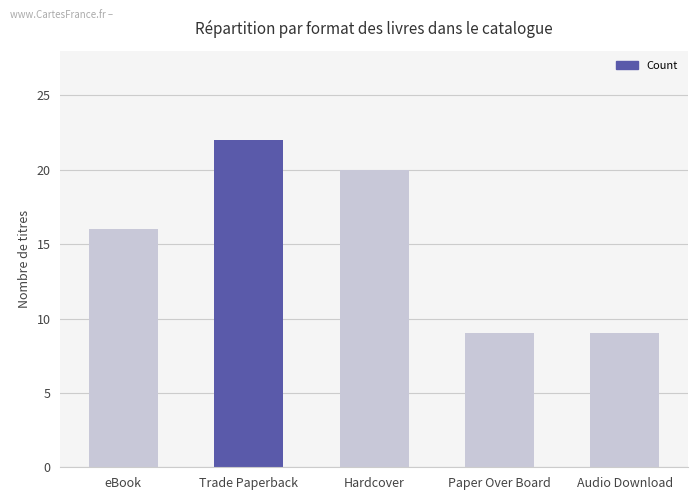

Where is the data nearest to the value 15?

eBook